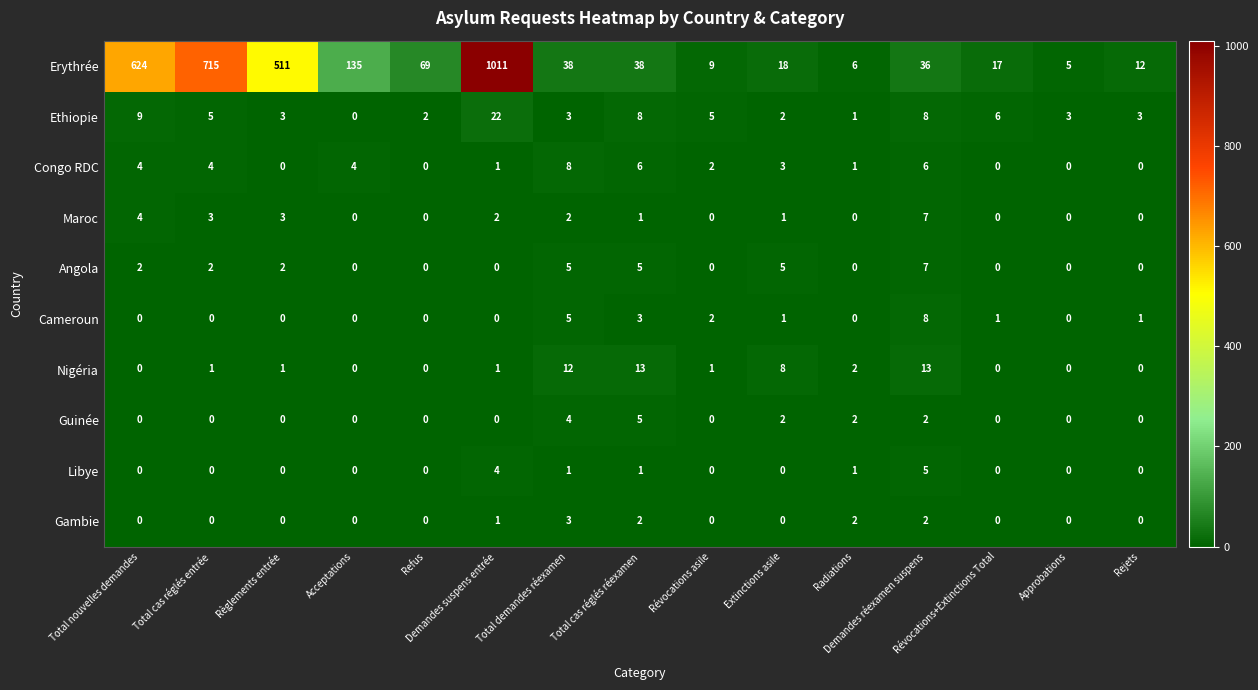

What is the total value across all series at Règlements entrée?

520